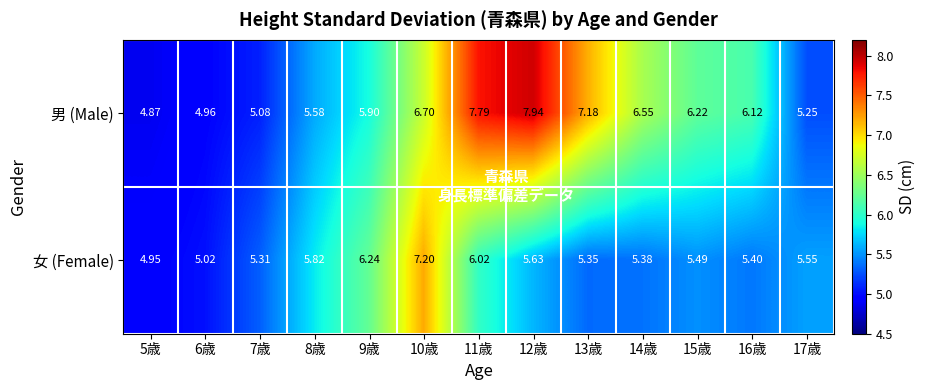

Which series has the largest total across all categories?

男 (Male)